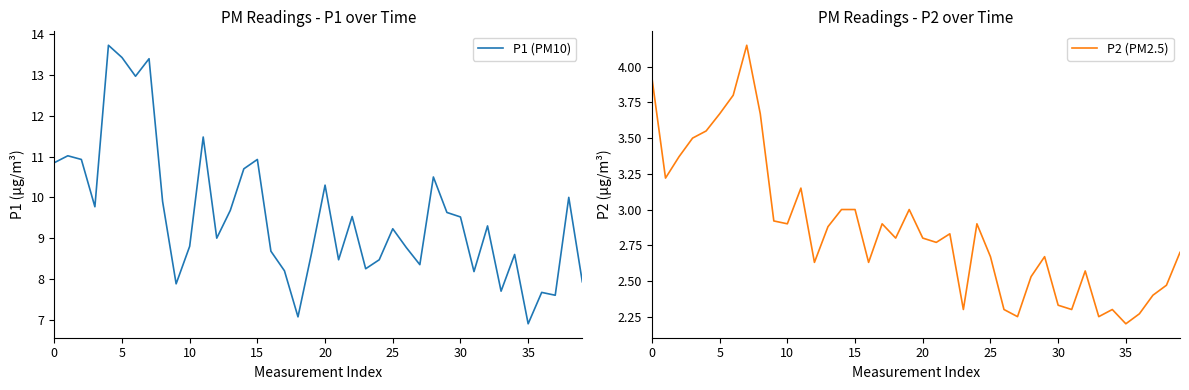

True or false: P2 (PM2.5) and P1 (PM10) cross at least once.

False